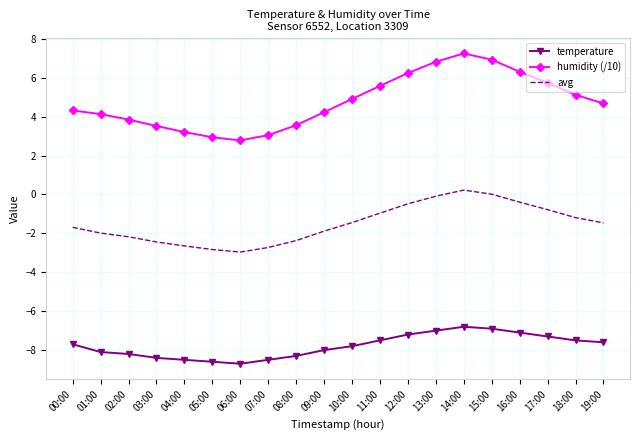

The temperature series shows -9.2 at 13:00. True or false?

False